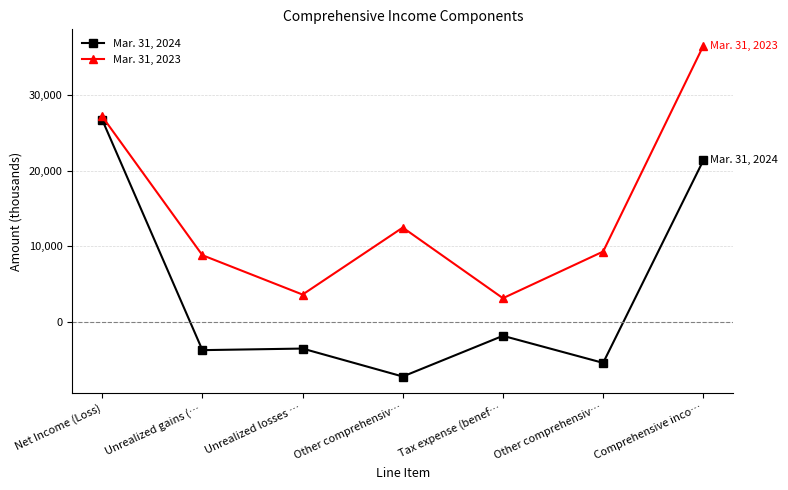

What is the sum of all Mar. 31, 2023 values?

101112